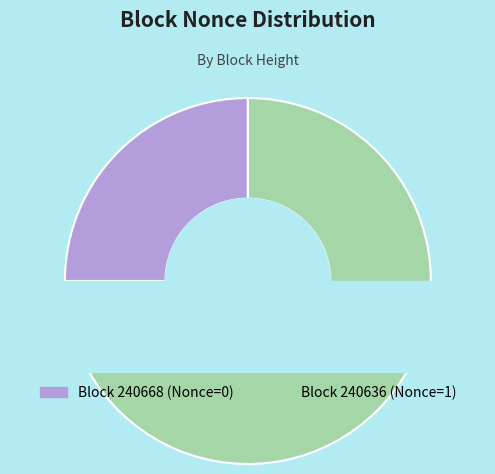

Rank the categories by value from lowest to highest.

240668, 240636